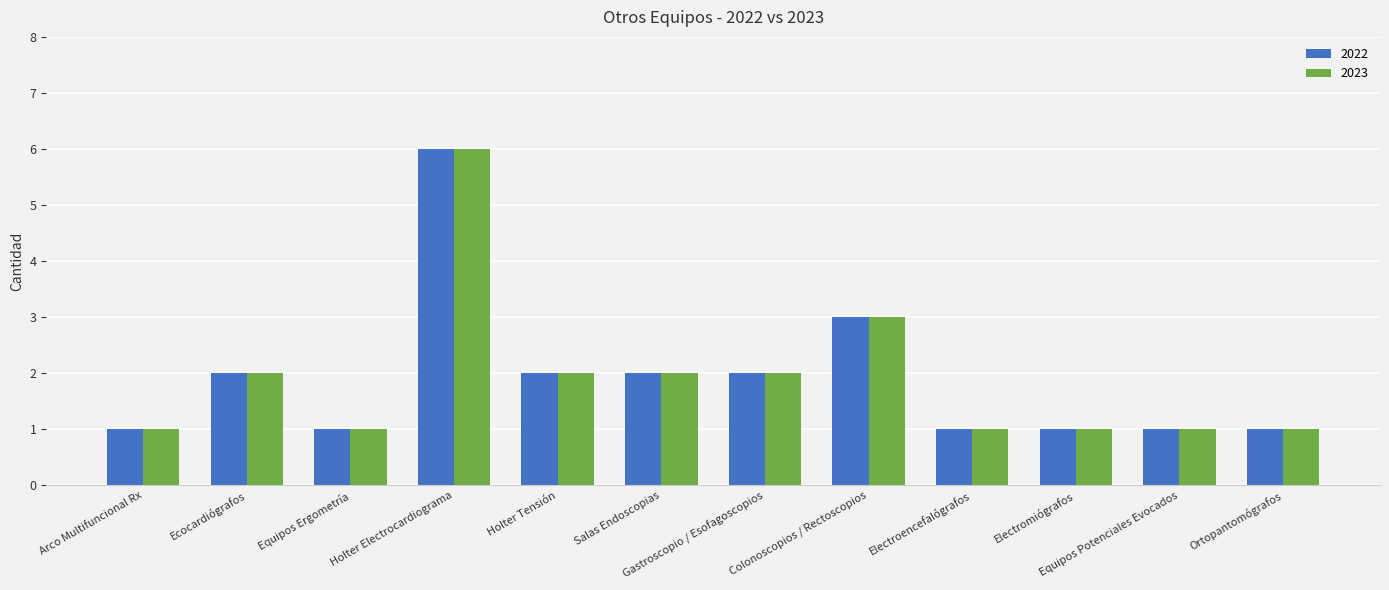

At which category is the sum across all series the highest?

Holter Electrocardiograma